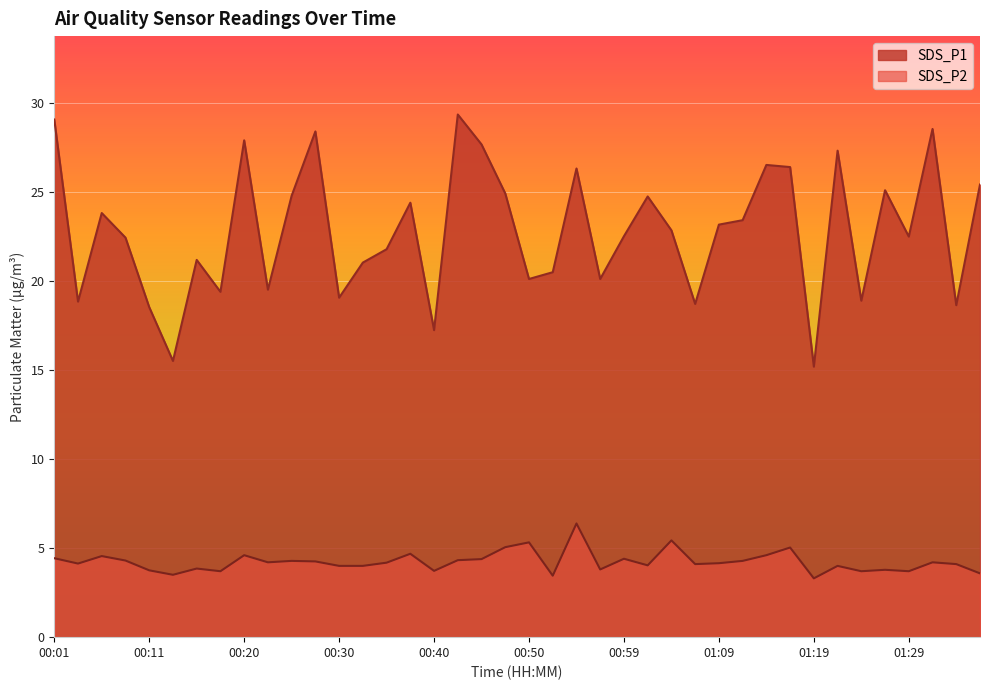

At how many categories does at least one series exceed 13?

40